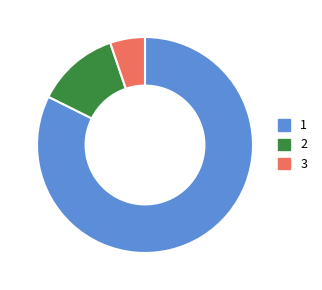

Which category accounts for the majority?

1